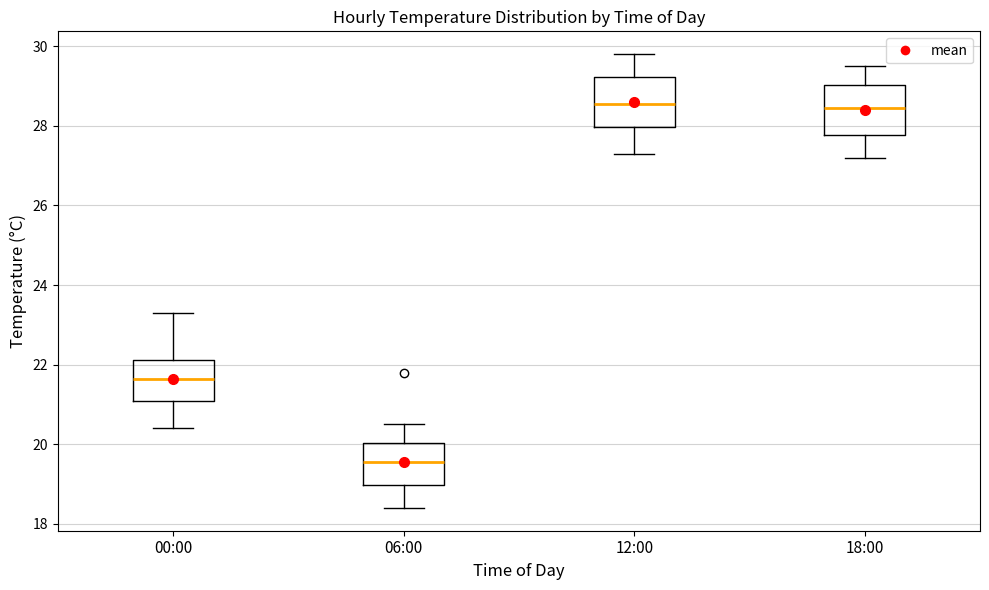

Where does the lower whisker of the box for 18:00 end on the y-axis? The values are not printed on the chart, so give them approximately, as read against the axis.

27.2